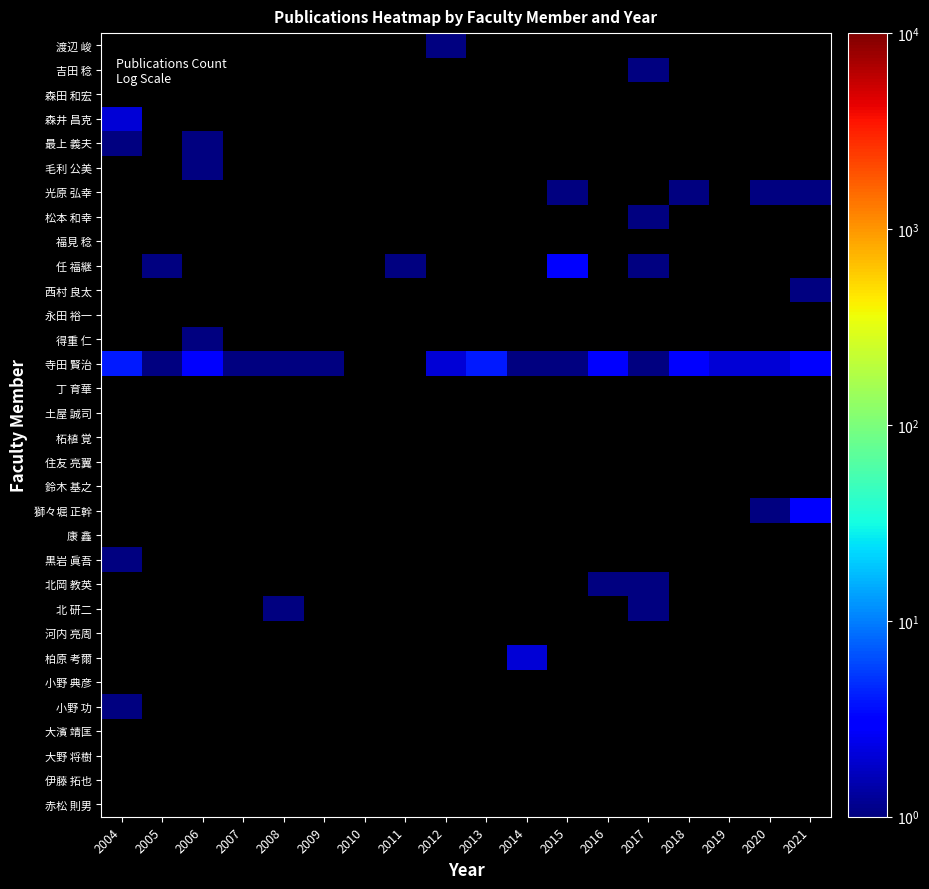

What is the spread (max minus min) of values at 2011?

1